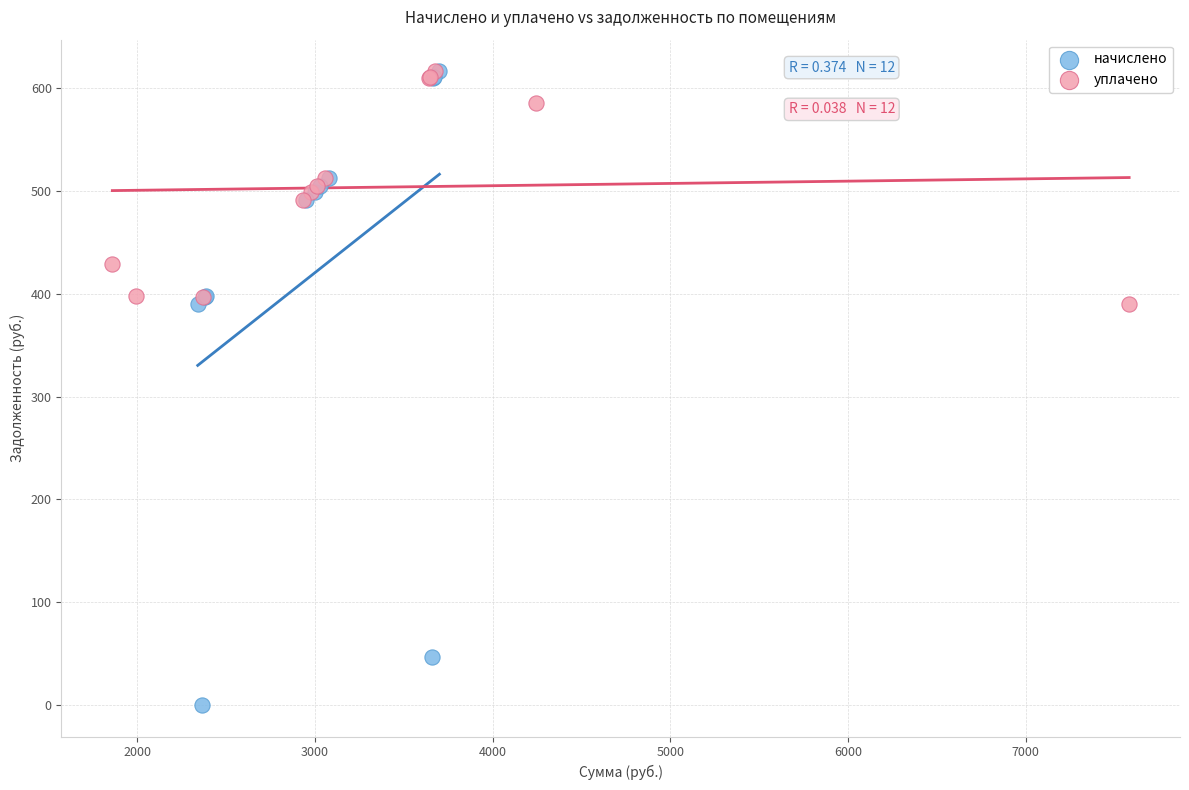

Which series reaches the minimum Y coordinate?

начислено